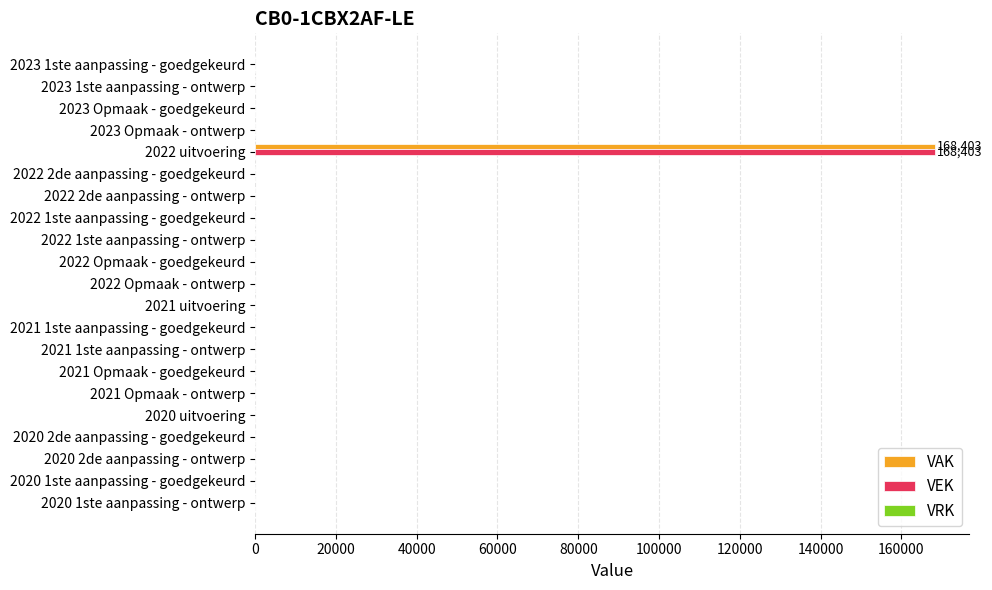

What is the average value of the VEK series?

8019